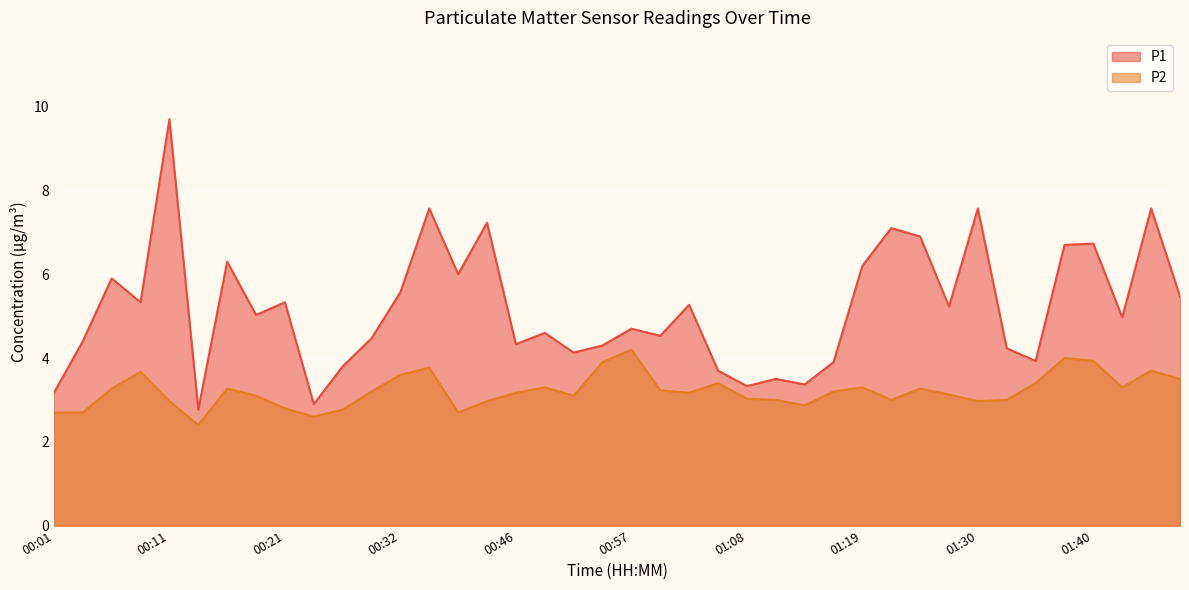

What is the spread (max minus min) of values at 01:43?

1.7